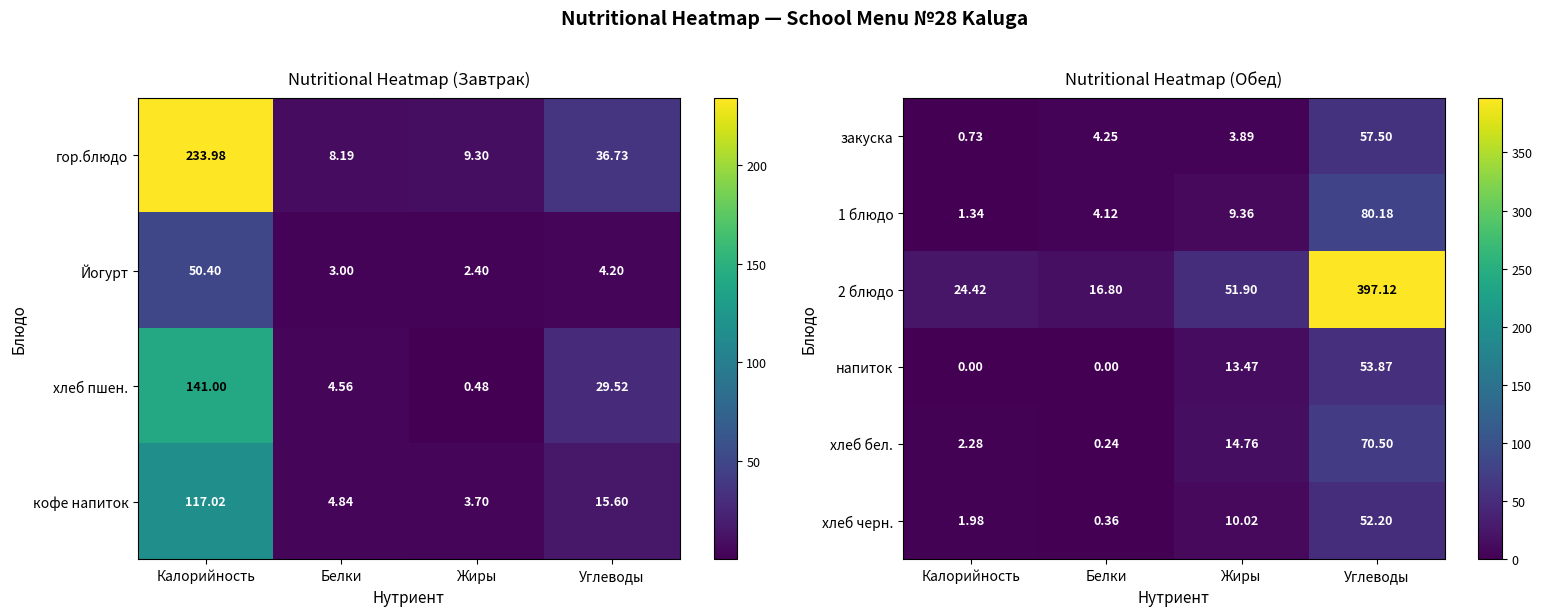

At which label is закуска closest to 29?

Белки